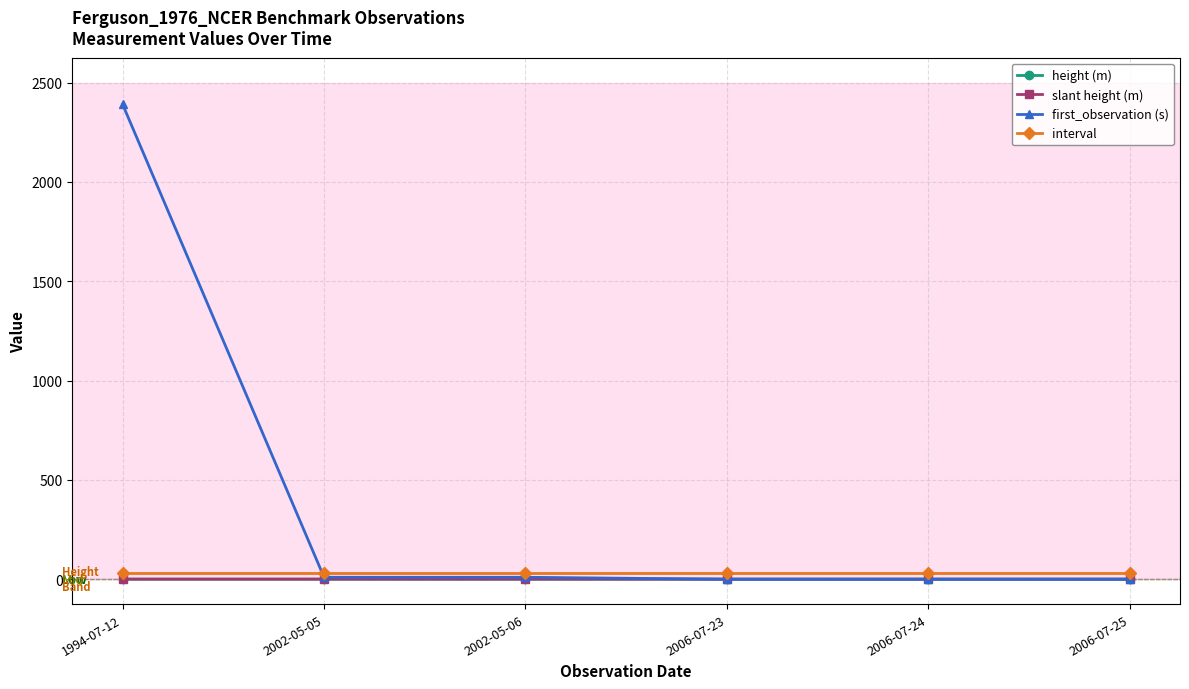

Between 1994-07-12 and 2006-07-23, which series saw the biggest shift?

first_observation (s)